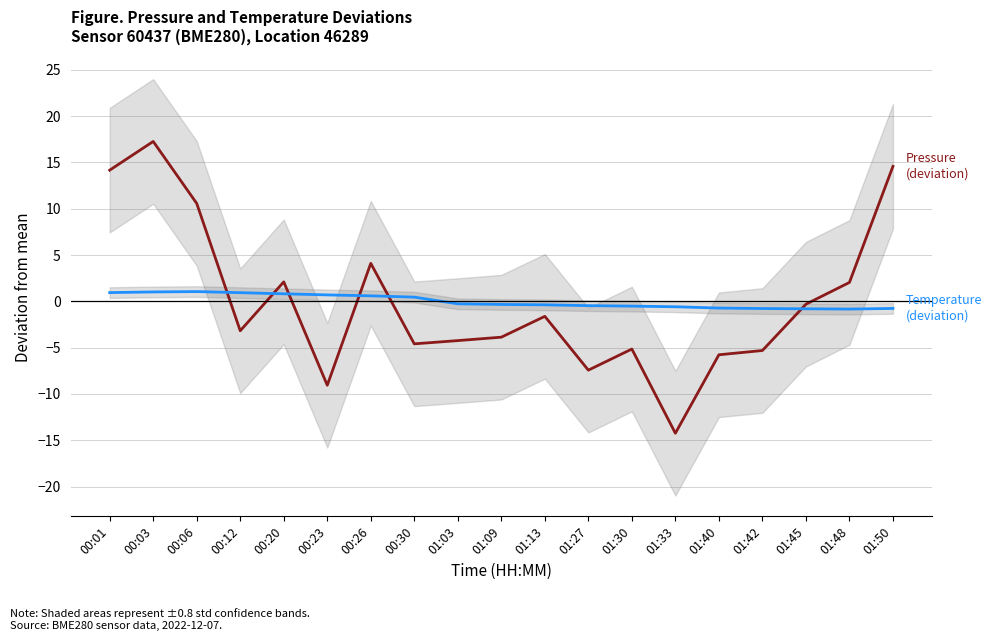

The Temperature (deviation from mean) series shows -0.3 at 01:30. True or false?

False